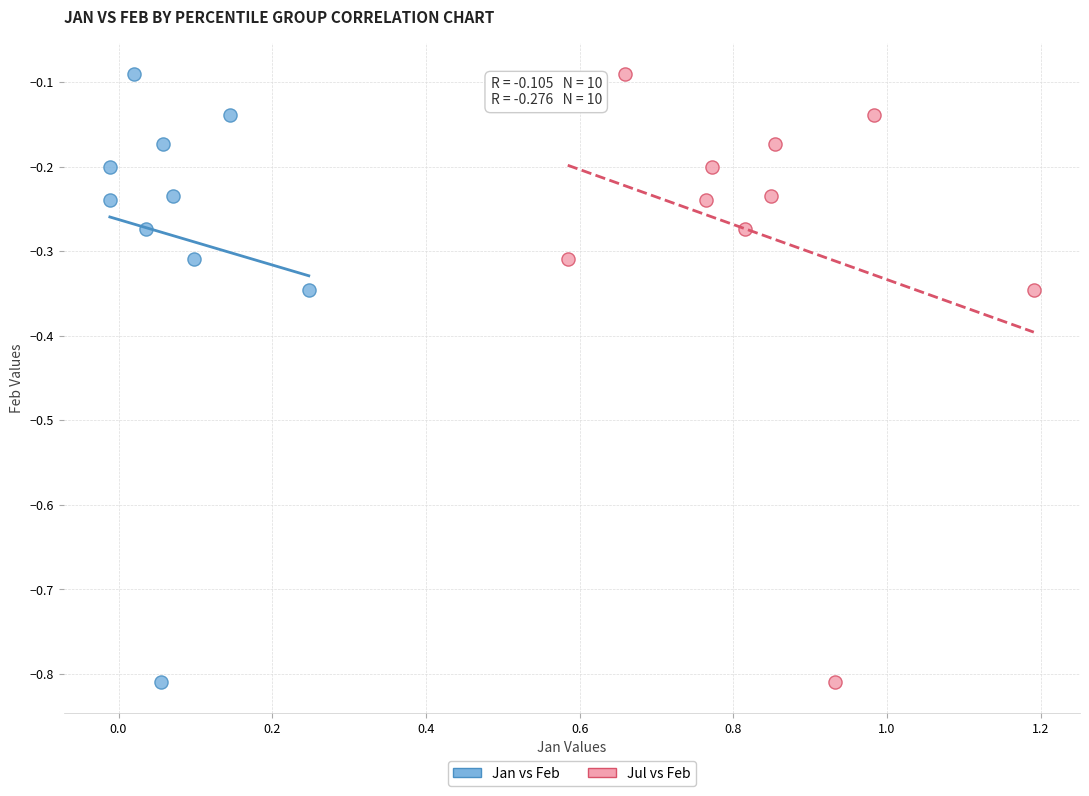

What are all the series names shown in the legend?

Jan vs Feb, Jul vs Feb